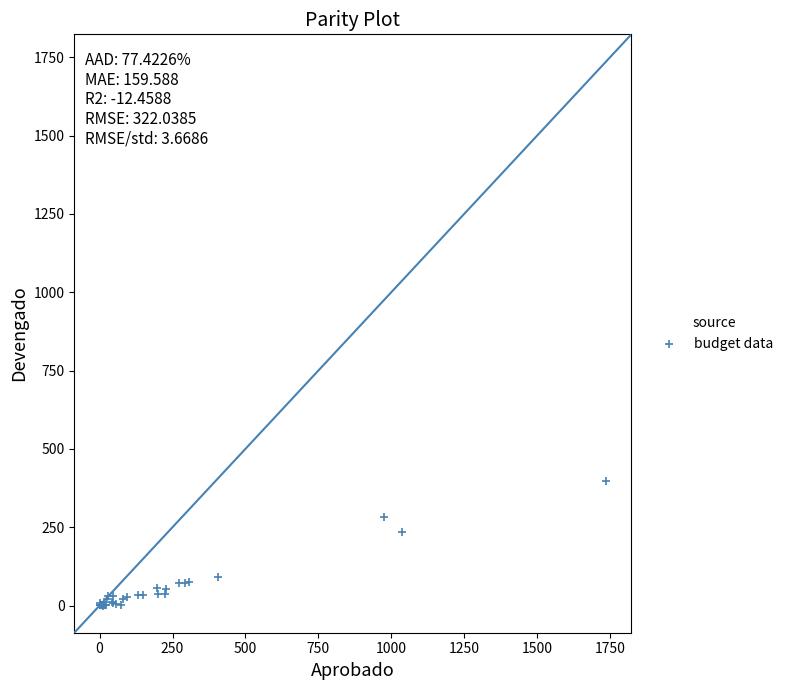

What Y value in the scatter plot is closest to 198?

235.6